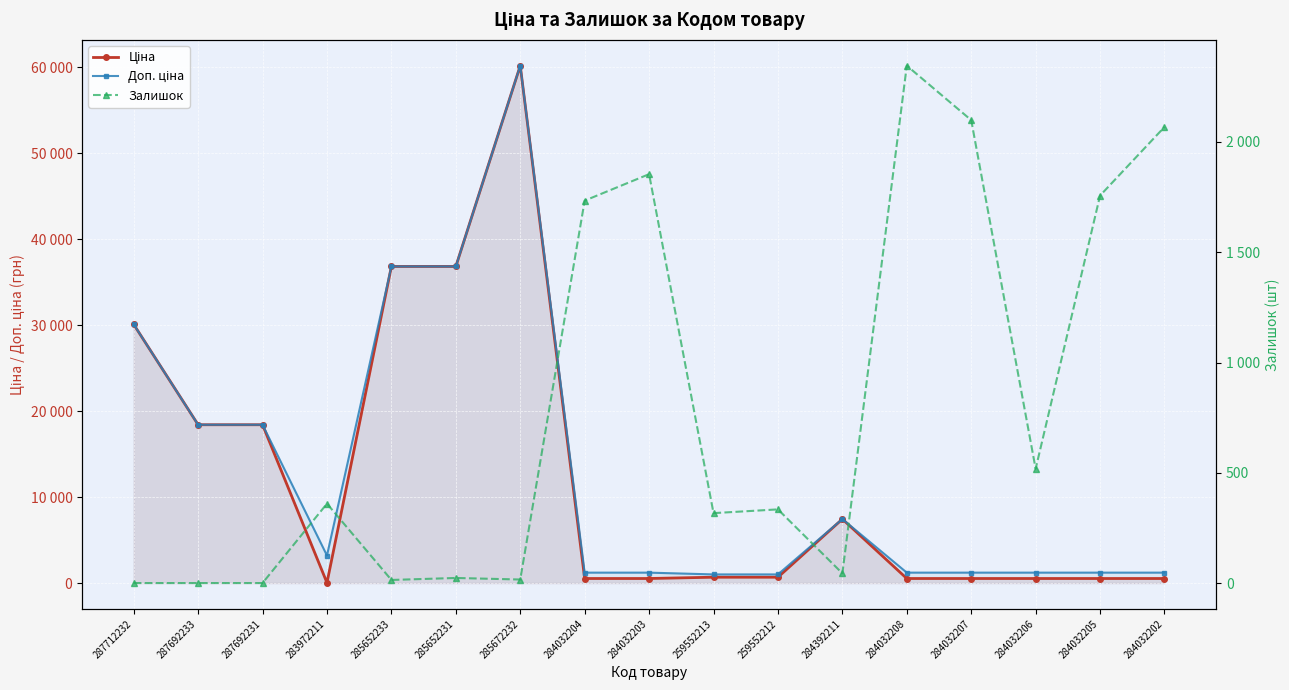

True or false: Залишок has a value of -1634.5 at 287712232.

False